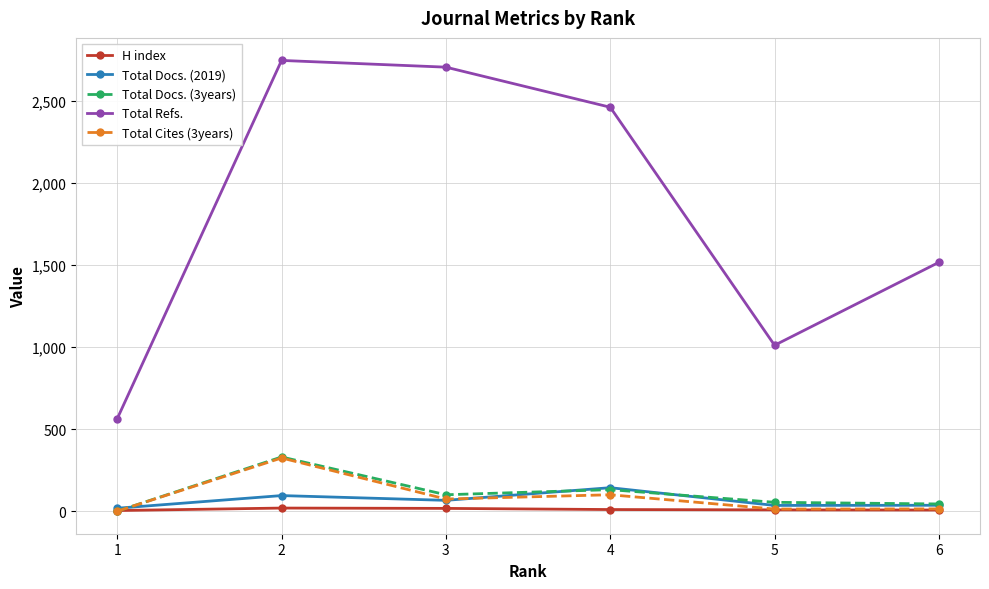

True or false: Total Cites (3years) and Total Refs. cross at least once.

False